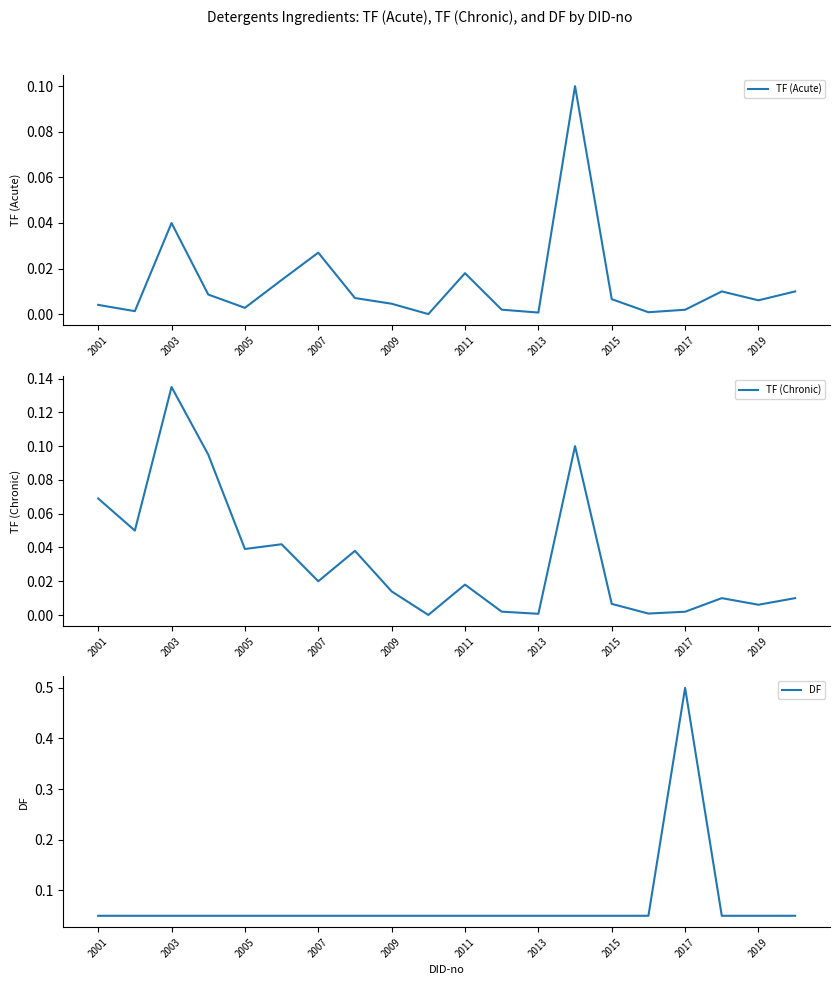

At which label does TF (Chronic) reach its peak?

2003